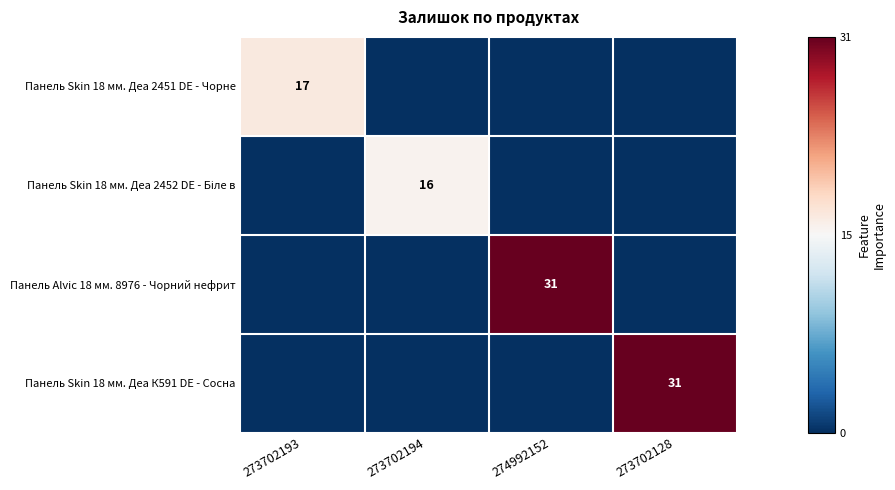

Is it true that Панель Alvic 18 мм. 8976 - Чорний нефрит equals 7 at 274992152?

False